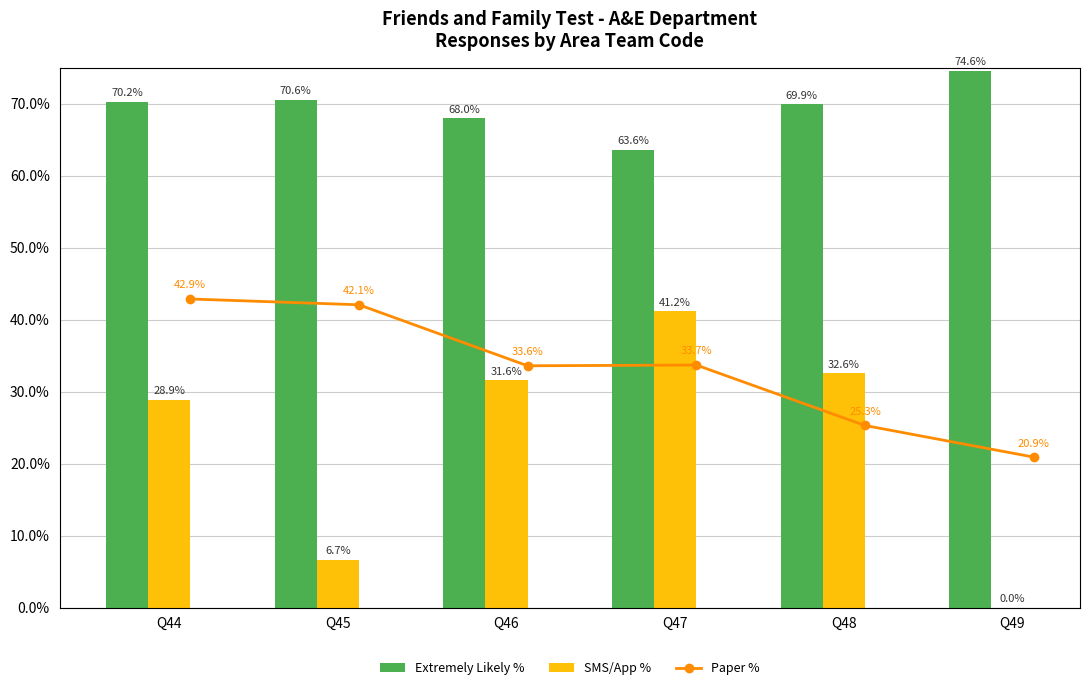

At which category does the chart reach its peak across all series?

Q49